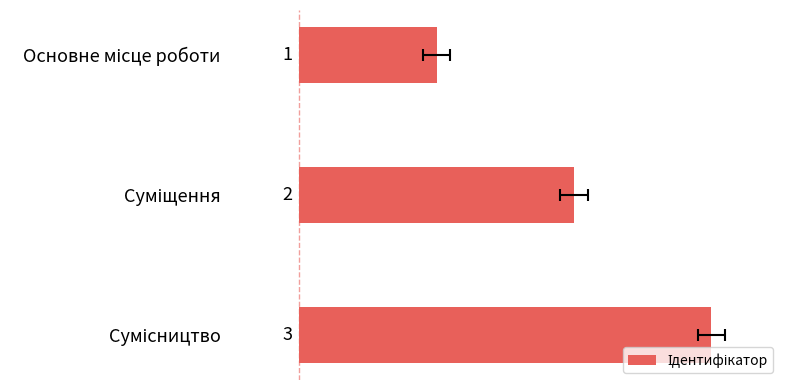

What is the value of the 2nd bar from the left?

2